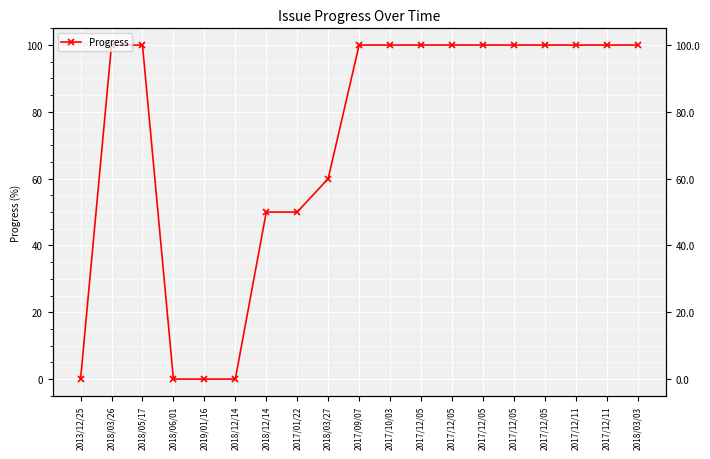

What is the average value?

72